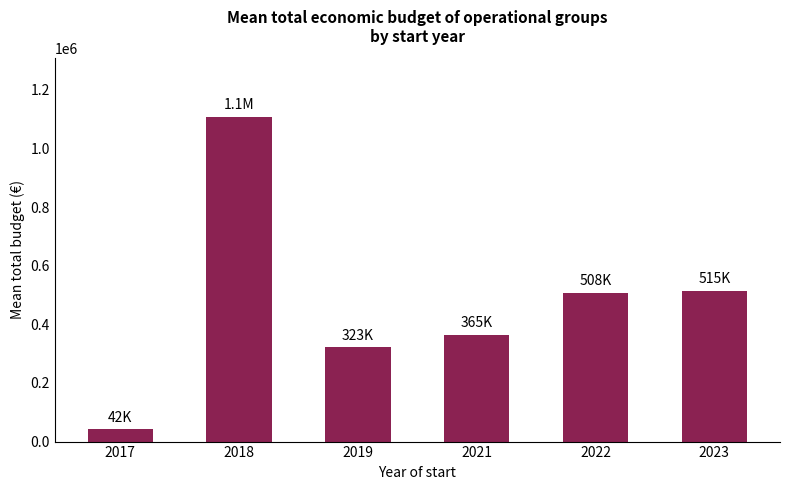

Count the number of values greater than 508028.

3